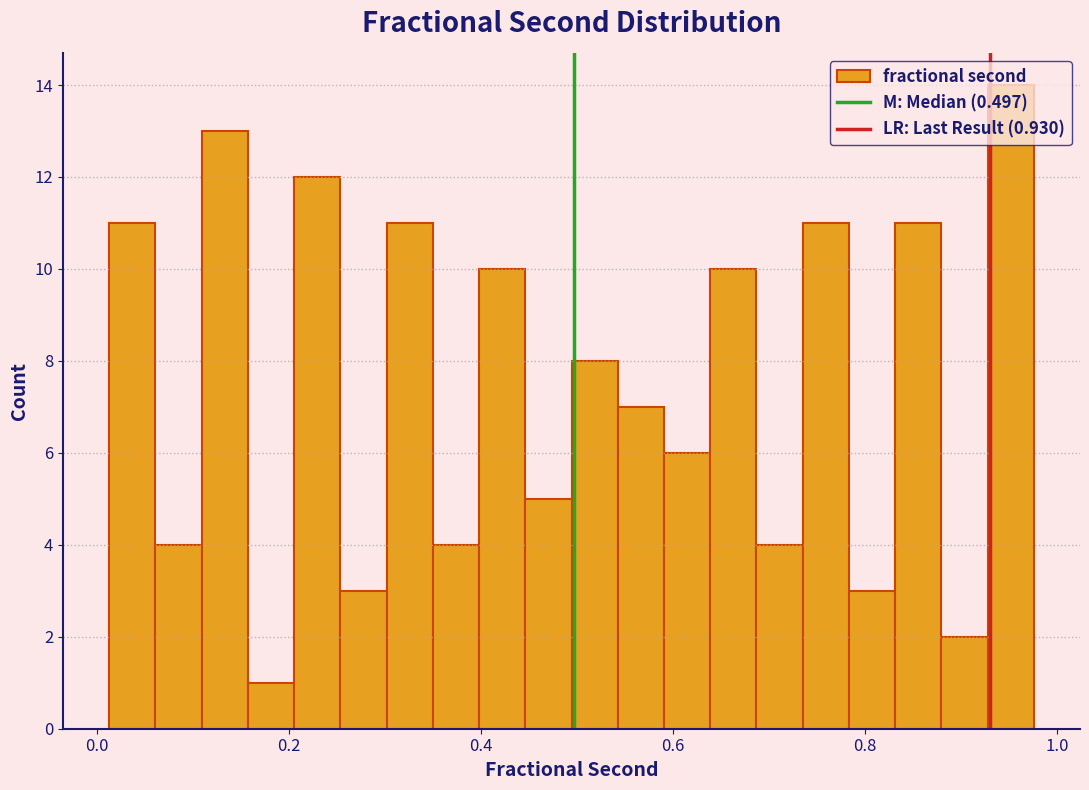

Around what value on the x-axis is the tallest bar? Give the approximate position of its centre, as read against the axis.

0.96